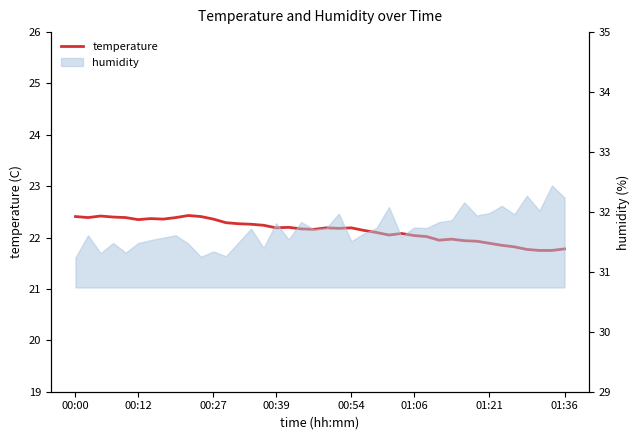

What is the minimum value shown in the chart?

21.8